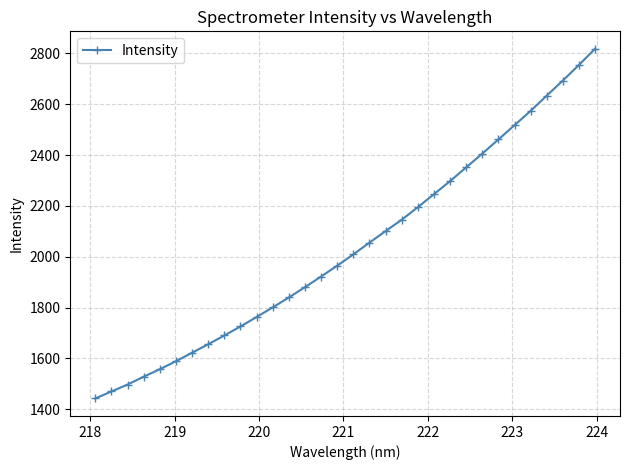

What is the average value?

2037.9